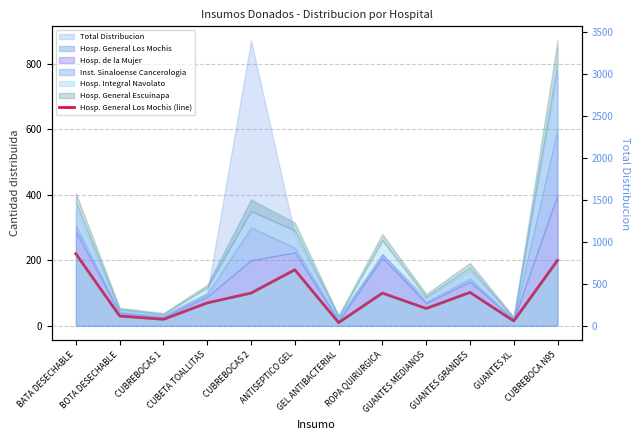

Is it true that the value at GEL ANTIBACTERIAL is 6?

False